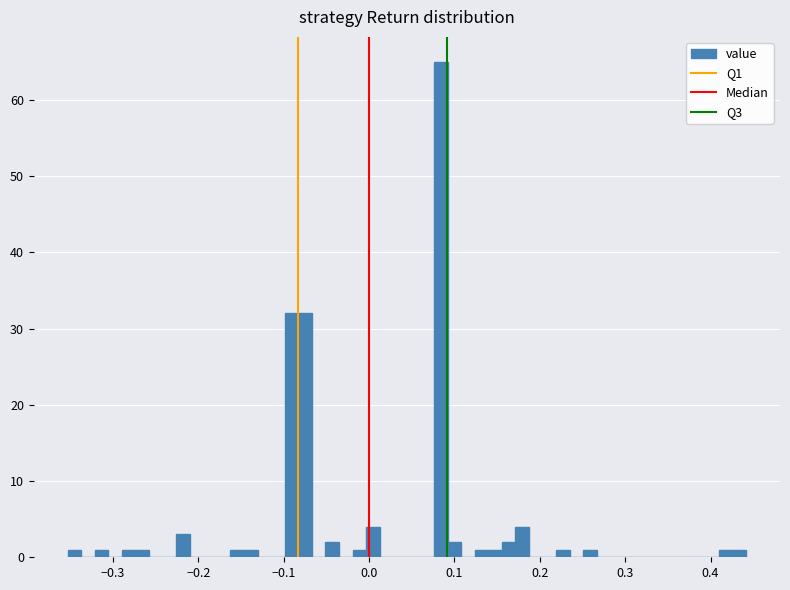

Read against the x-axis, roughly where is the centre of the tallest bar?

0.08